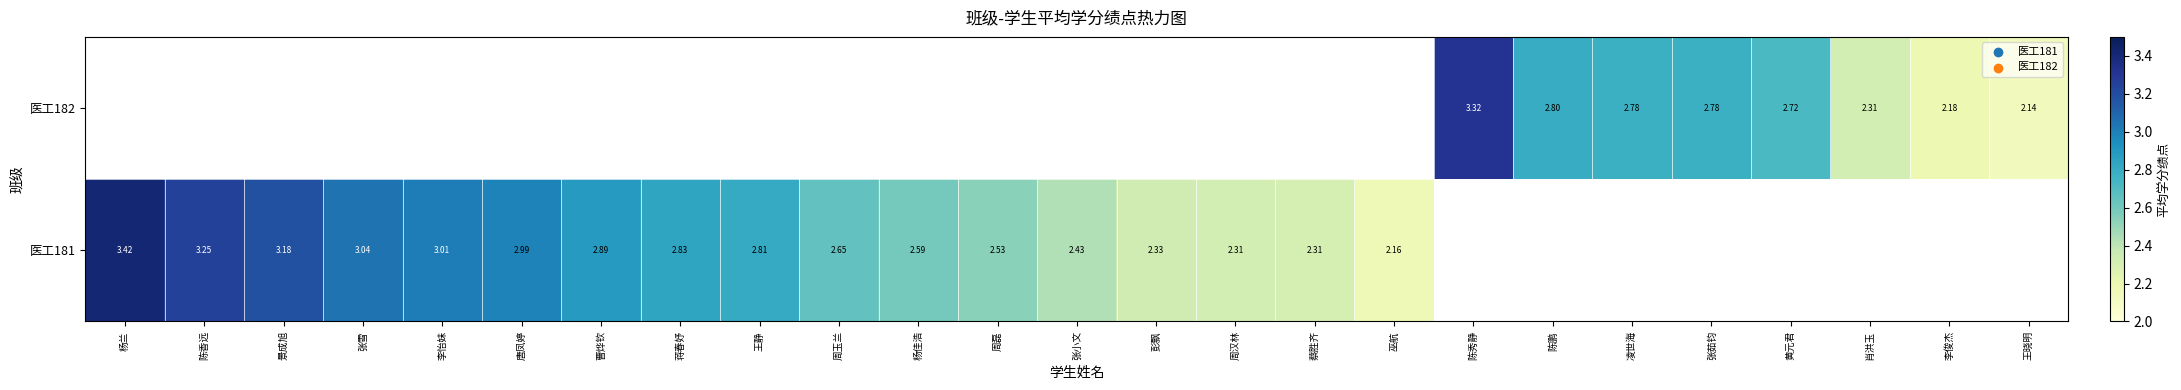

True or false: 医工181 has a value of 2.8 at 蒋春妤.

True